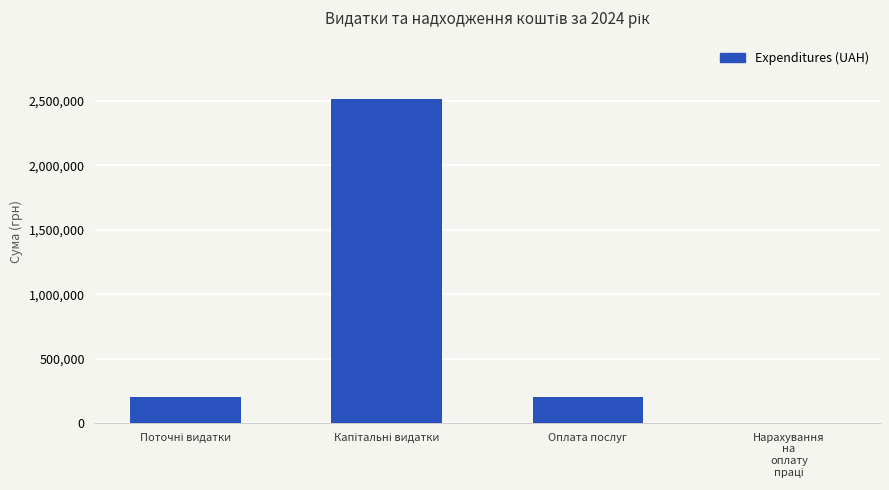

What is the maximum value shown in the chart?

2515232.0